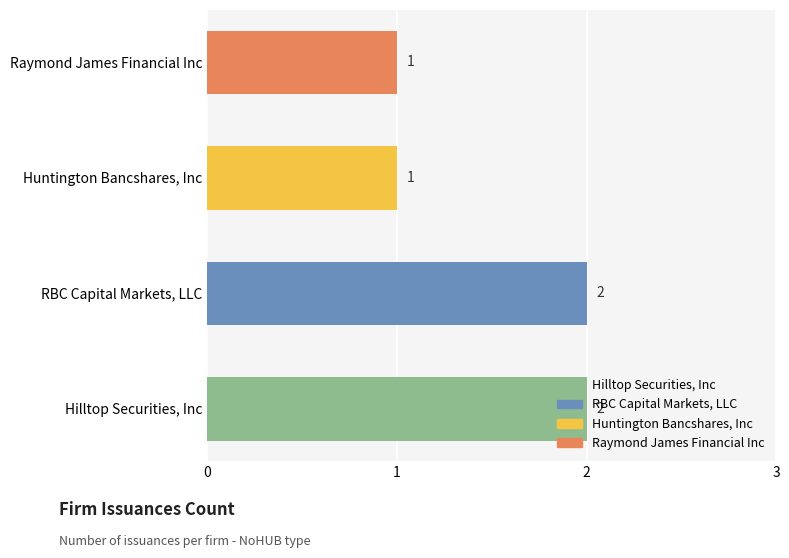

How many values are between 1 and 2?

4